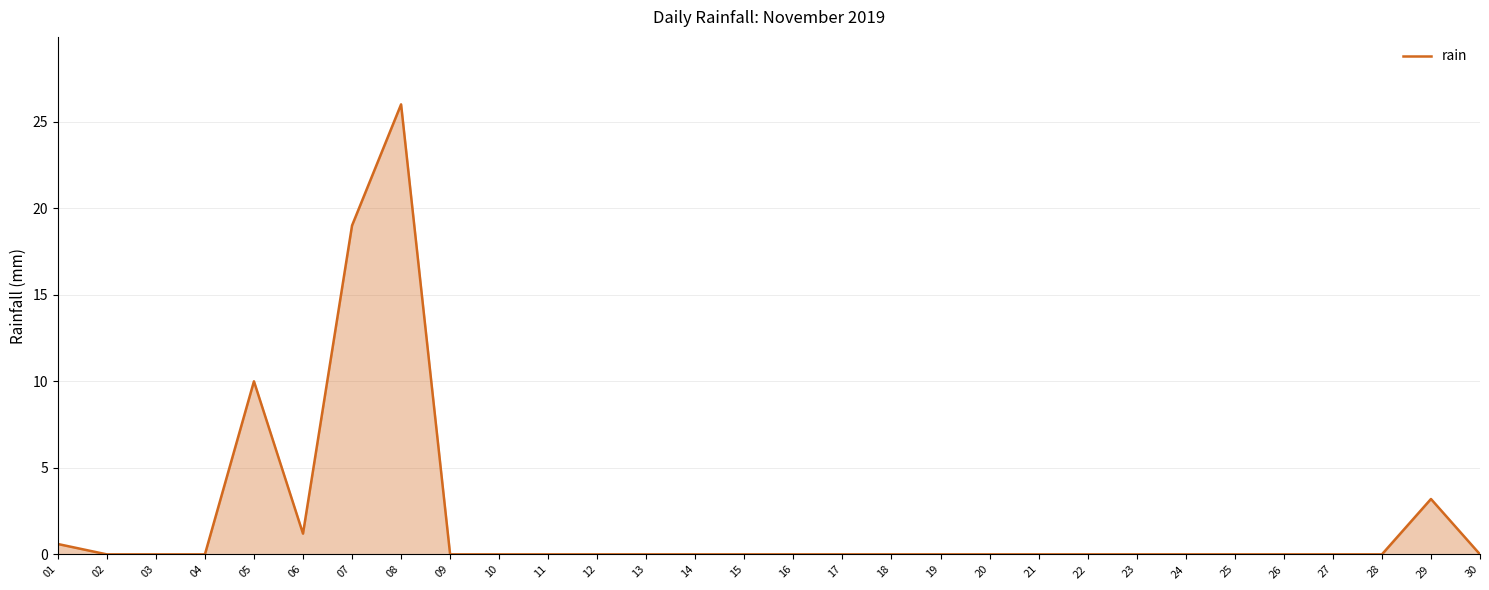

What is the difference between the maximum and minimum values?

26.0